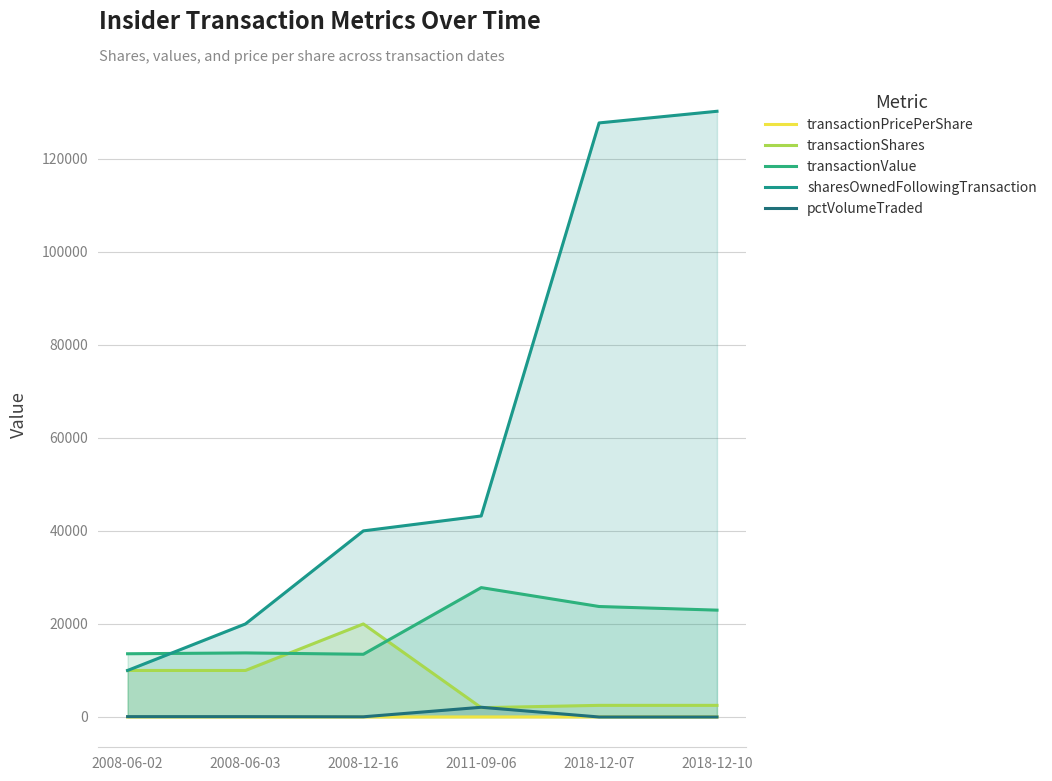

Which series has the largest total across all categories?

sharesOwnedFollowingTransaction